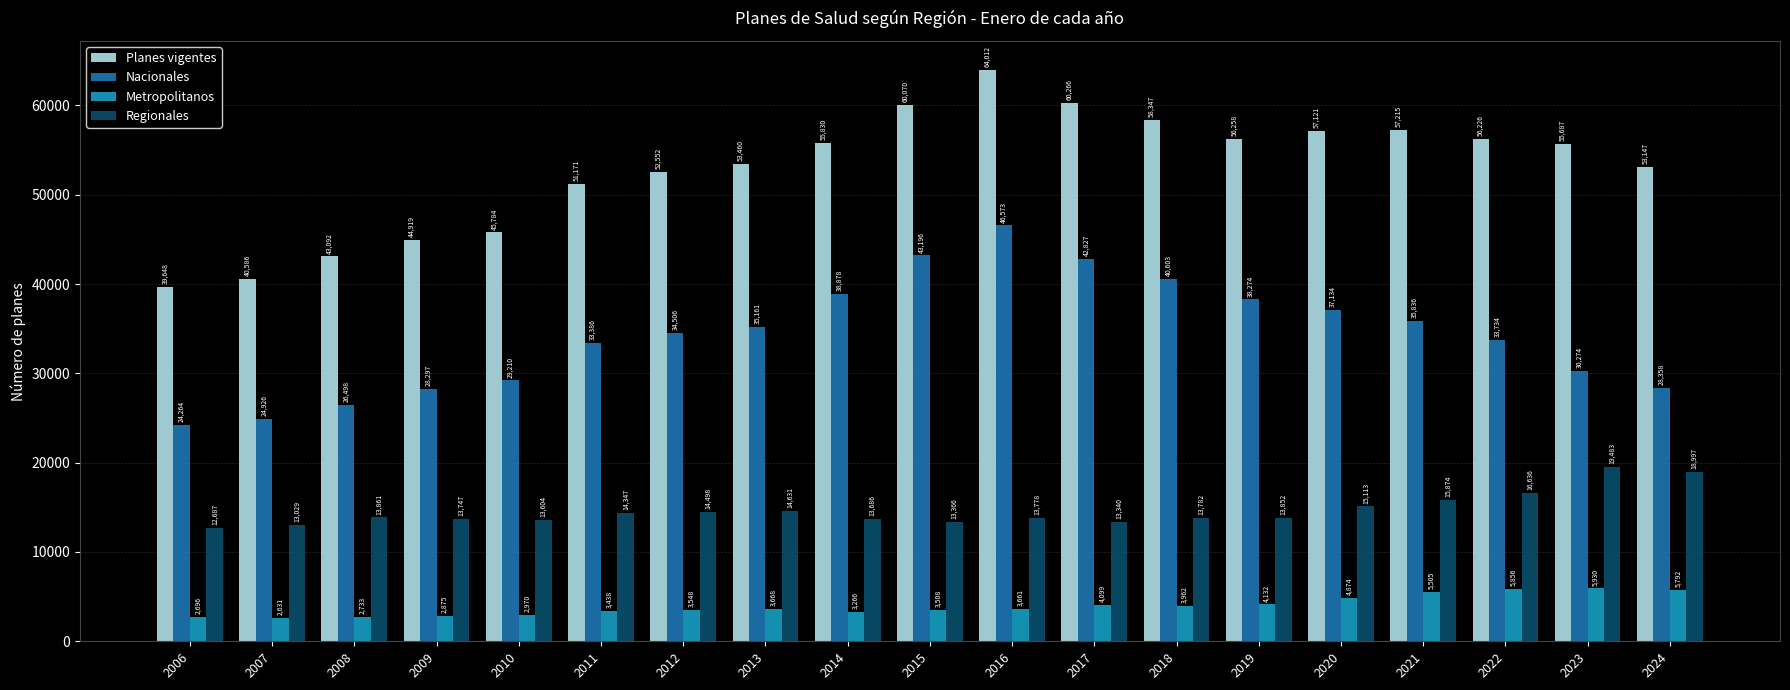

Is it true that Planes vigentes equals 83079 at 2024?

False